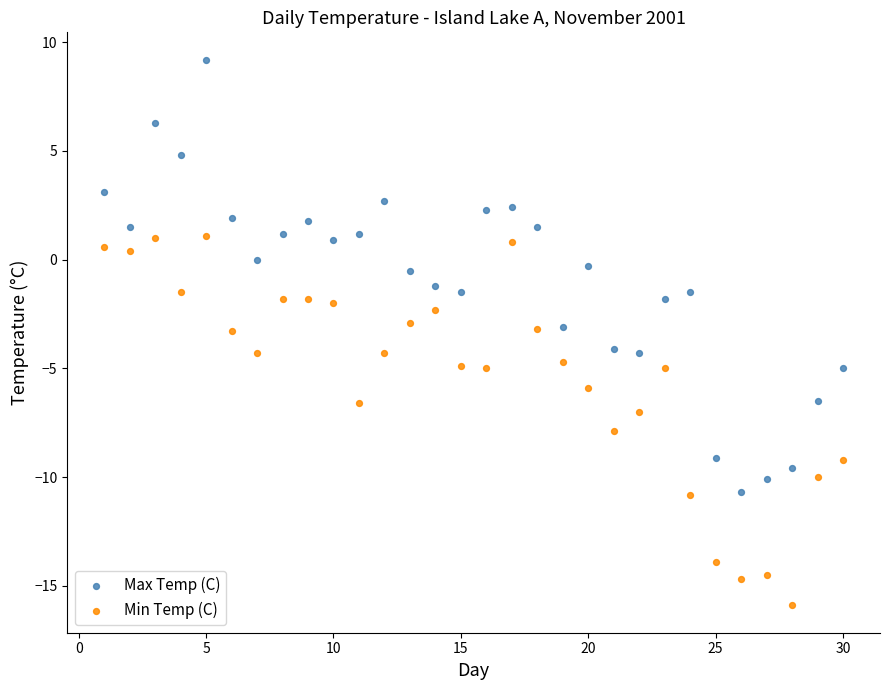

Which series has the widest spread of Y values?

Max Temp (C)